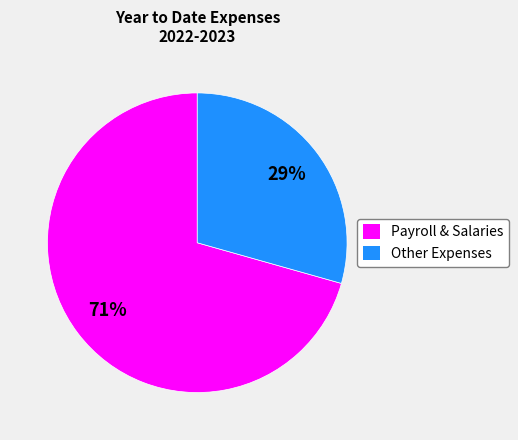

To the nearest percent, what portion does Other Expenses represent?

29%